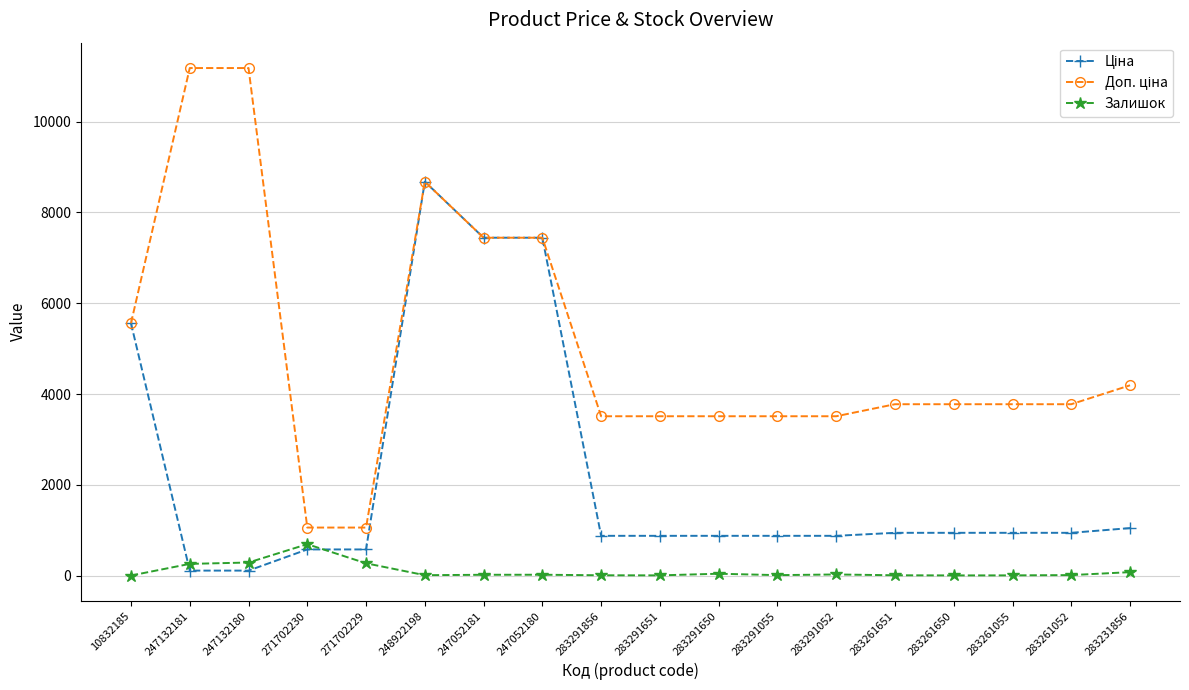

True or false: Залишок has a value of 43.0 at 283291650.

True